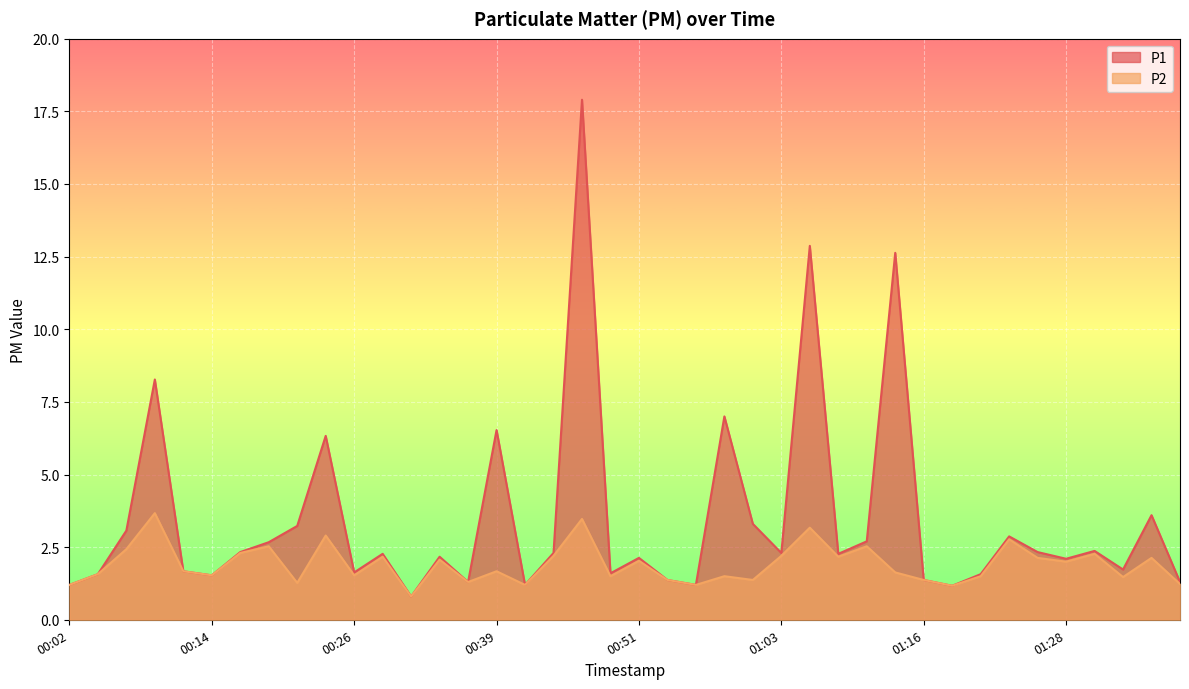

Reading right to left, what are all the values shown in this chart?

P1: 1.3	3.6	1.7	2.4	2.1	2.3	2.9	1.6	1.2	1.4	12.6	2.7	2.3	12.9	2.3	3.3	7.0	1.2	1.4	2.1	1.6	17.9	2.3	1.2	6.5	1.3	2.2	0.8	2.3	1.6	6.3	3.2	2.7	2.3	1.5	1.7	8.3	3.1	1.6	1.2
P2: 1.2	2.1	1.5	2.3	2.0	2.1	2.8	1.5	1.2	1.4	1.6	2.5	2.2	3.2	2.2	1.4	1.5	1.2	1.4	2.0	1.5	3.5	2.2	1.2	1.7	1.3	2.1	0.8	2.2	1.5	2.9	1.3	2.5	2.3	1.5	1.7	3.7	2.4	1.6	1.2